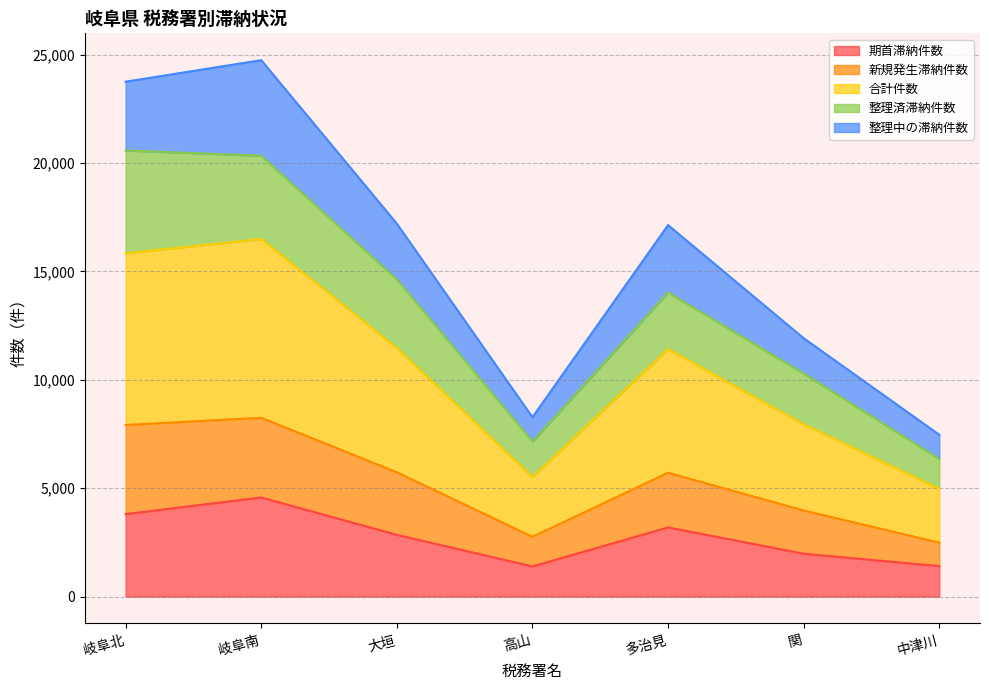

How many lines are shown in the chart?

5